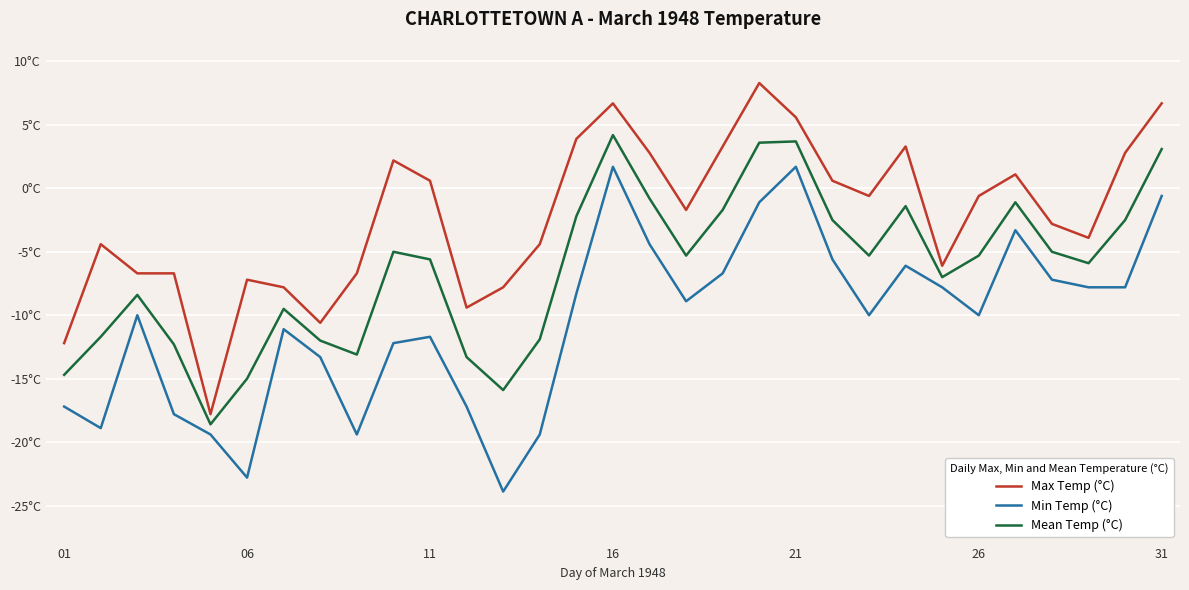

Does the chart have visible grid lines?

Yes